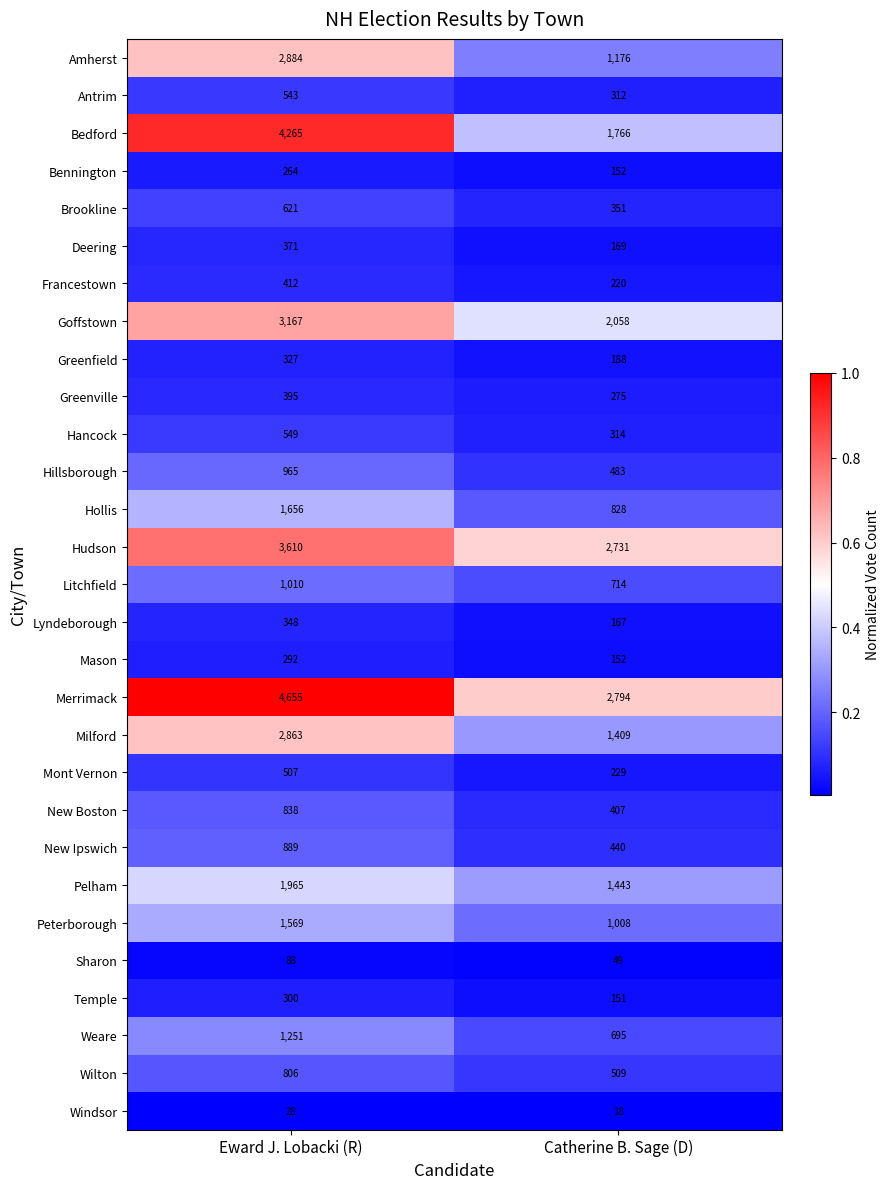

What is the total value across all series at Catherine B. Sage (D)?

21208